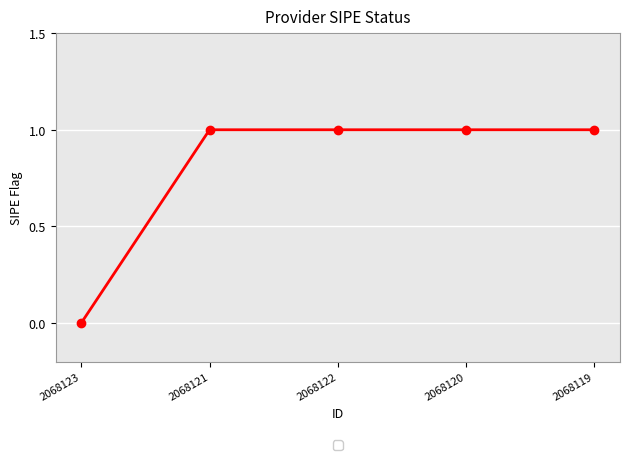

True or false: the data shows -1 at 2068123.

False